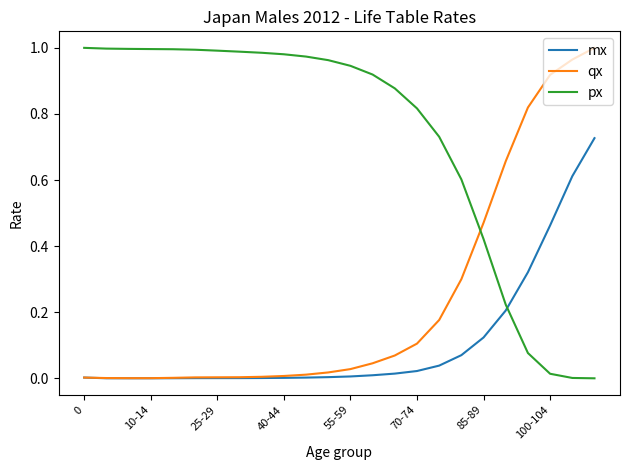

Which series has the largest total across all categories?

px